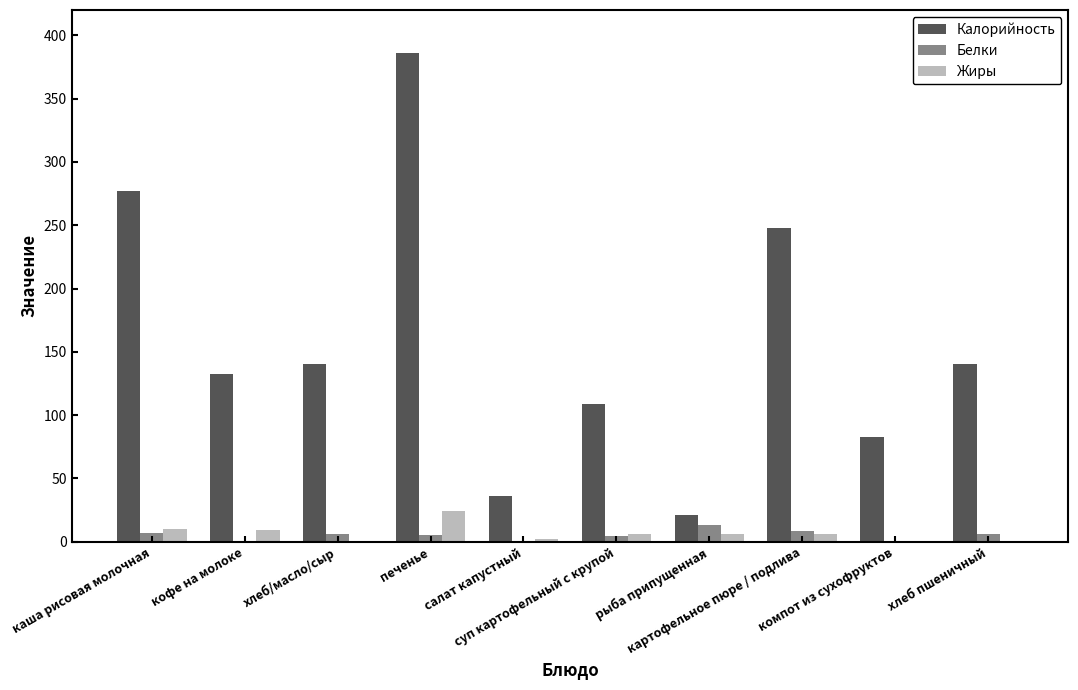

What is the maximum value shown in the chart?

386.0